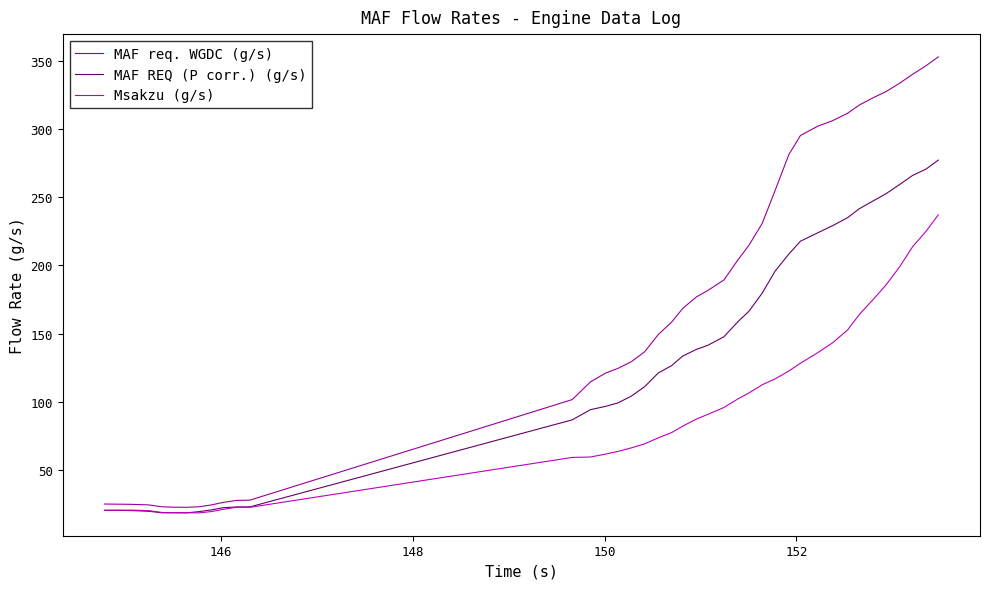

Which series has the largest range (max minus min)?

MAF req. WGDC (g/s)